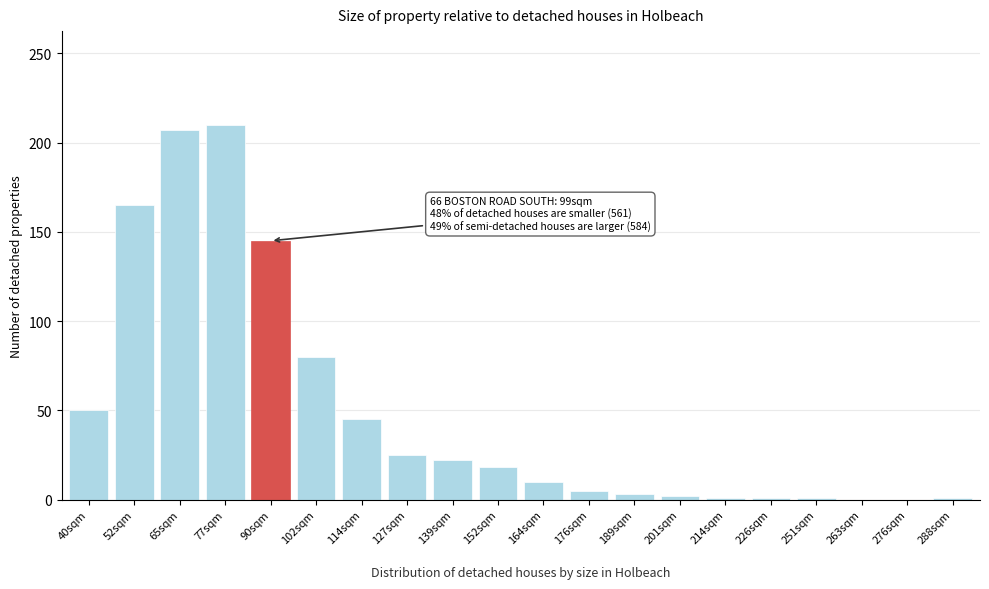

Where is the data nearest to the value 105?

102sqm